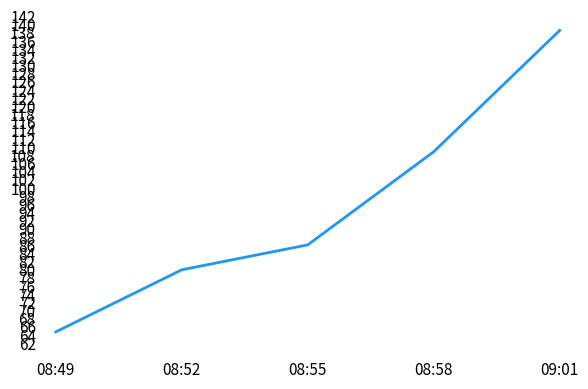

What position from the right is 08:49?

5